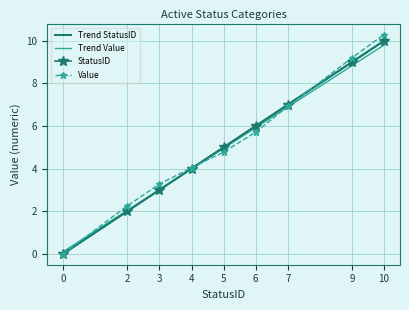

What is the highest value of the StatusID series?

10.0